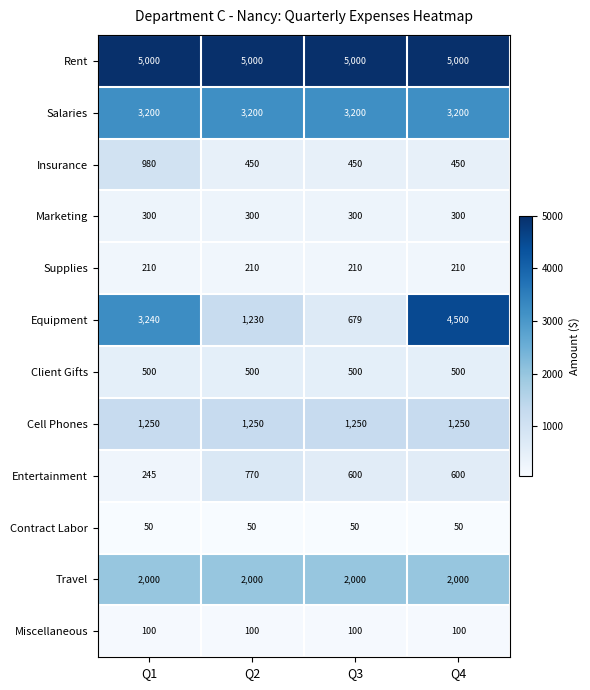

What is the average value of the Travel series?

2000